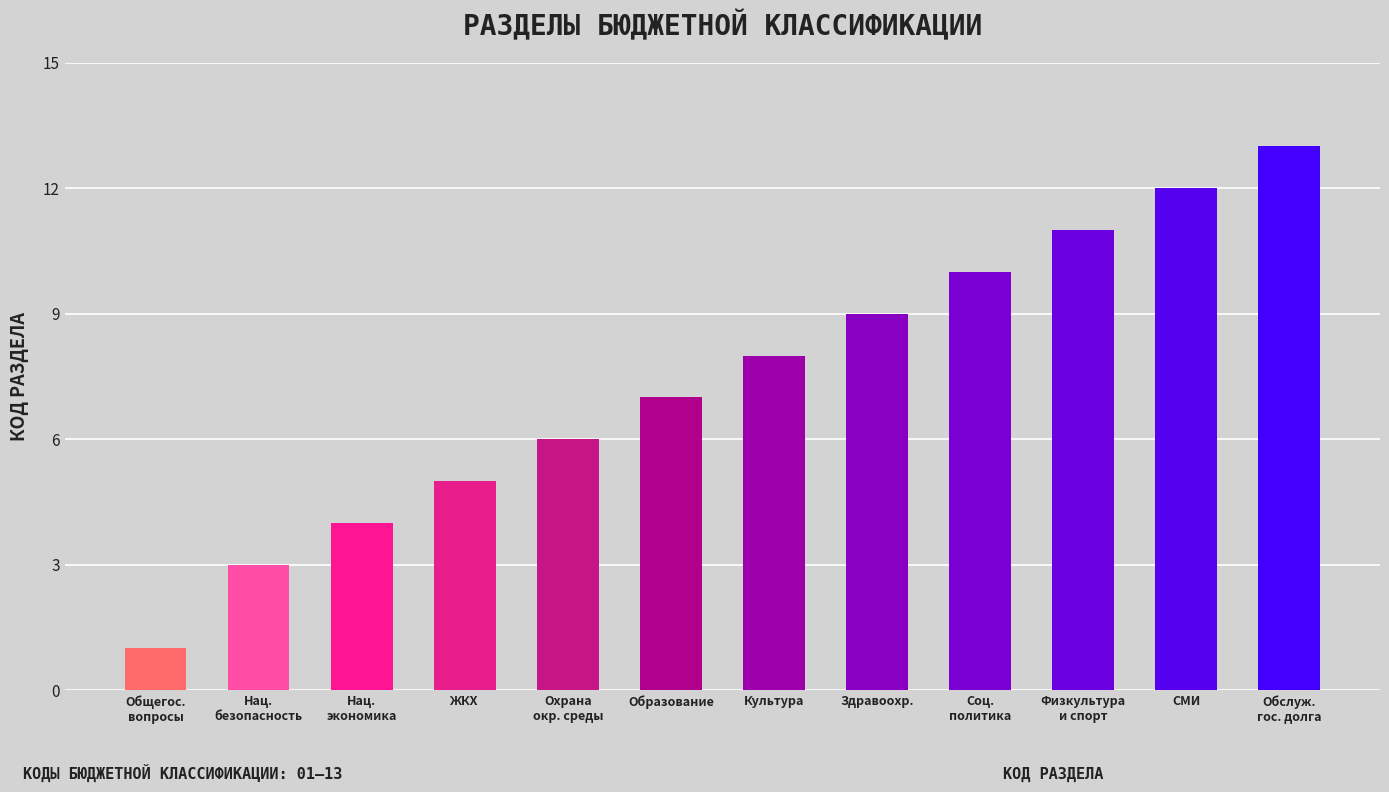

How many data points are less than 8?

6